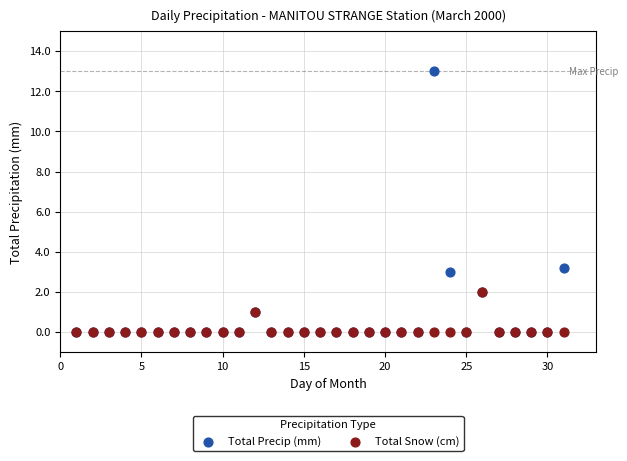

Which series has the widest spread of Y values?

Total Precip (mm)